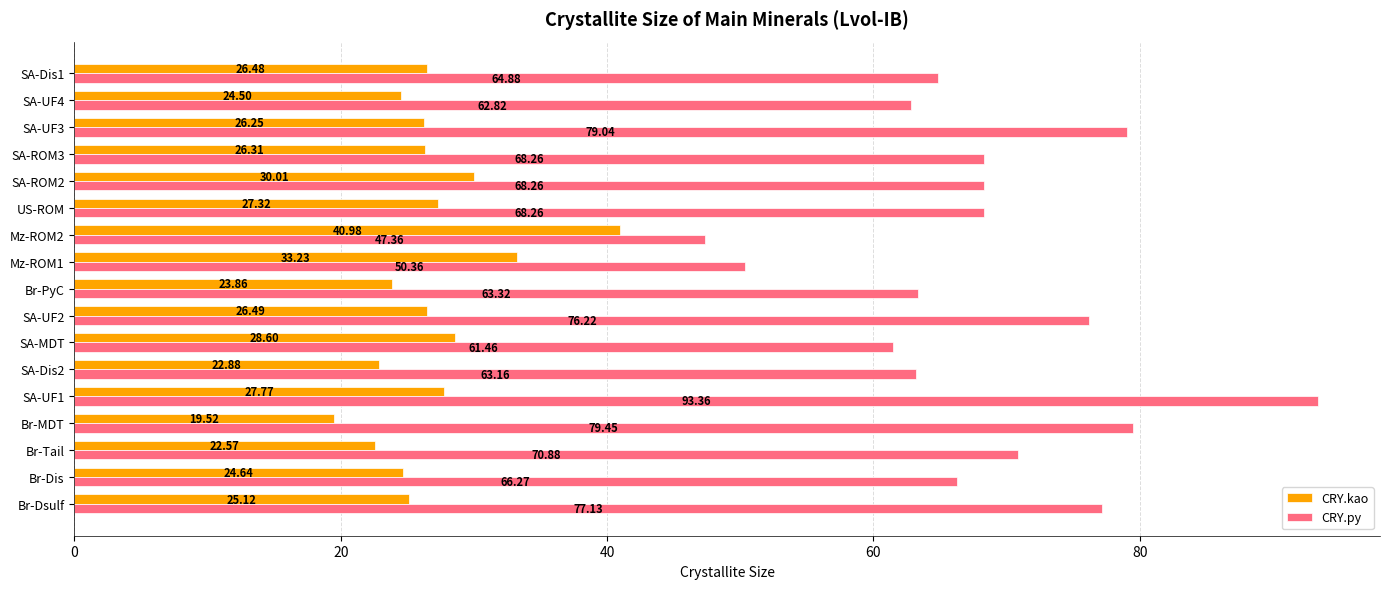

Which category has the lowest value across all series?

Br-MDT